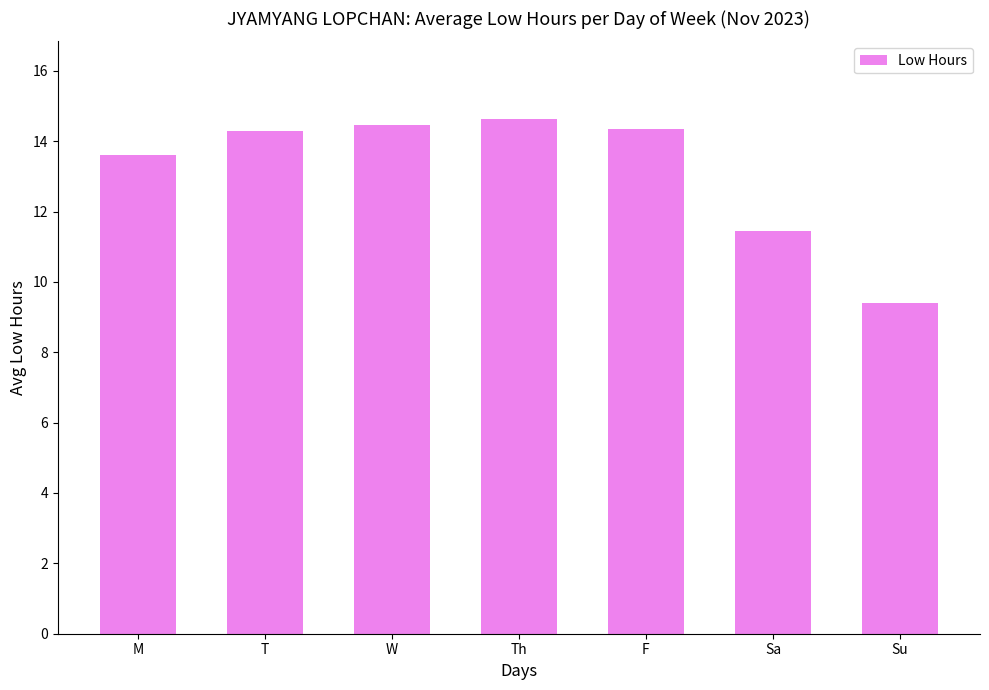

How many distinct data groups are displayed?

1